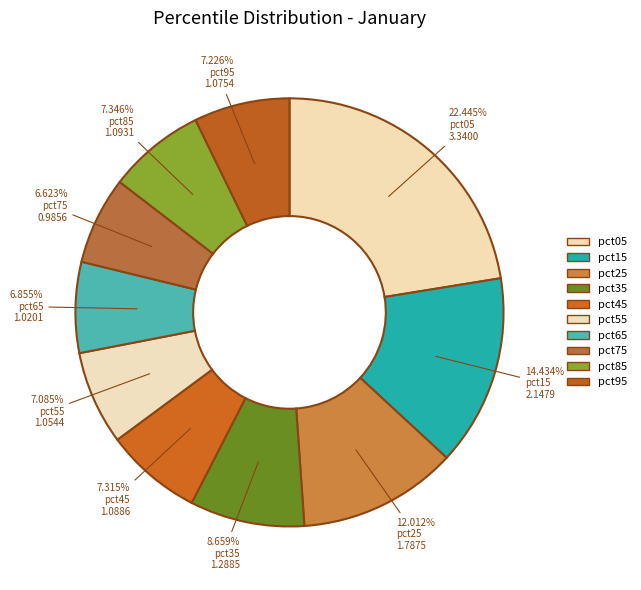

Count the number of slices in the pie.

10